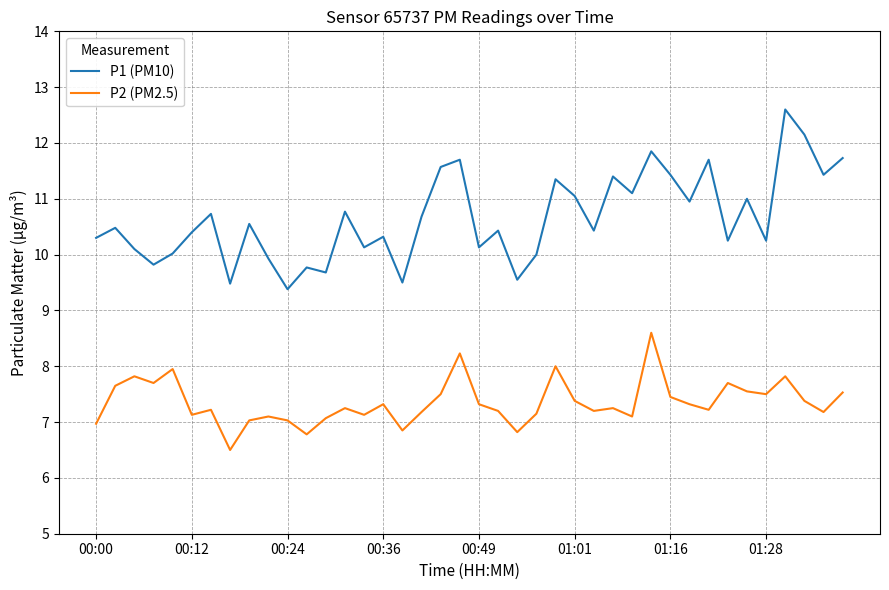

List the series in order of their peak value, highest first.

P1 (PM10), P2 (PM2.5)